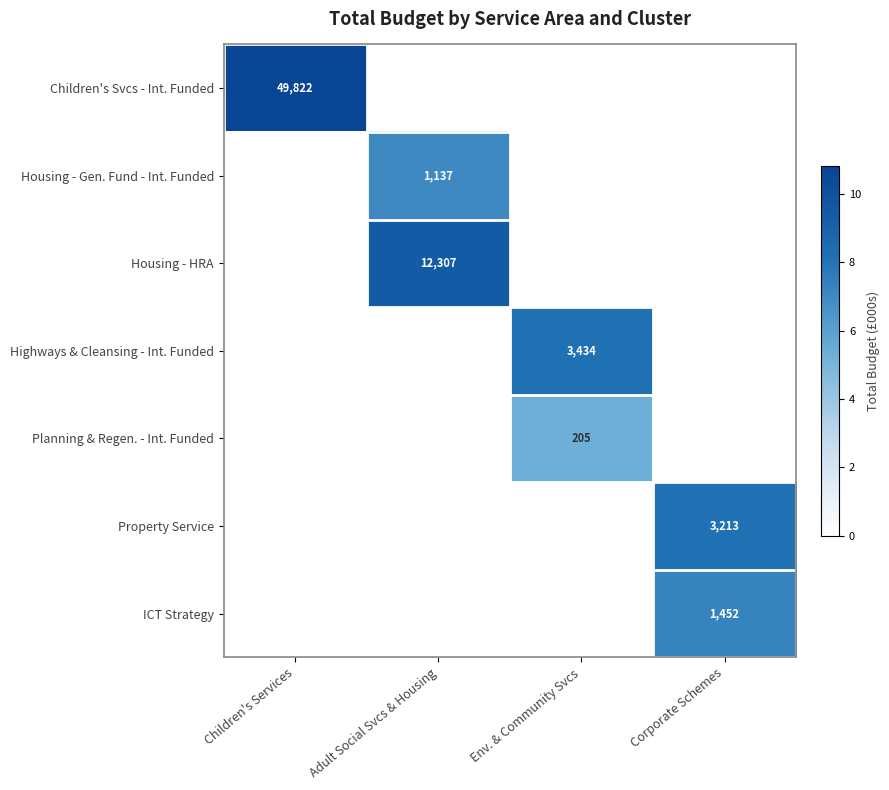

The value of Children's Svcs - Int. Funded at Children's Services is 75777. True or false?

False